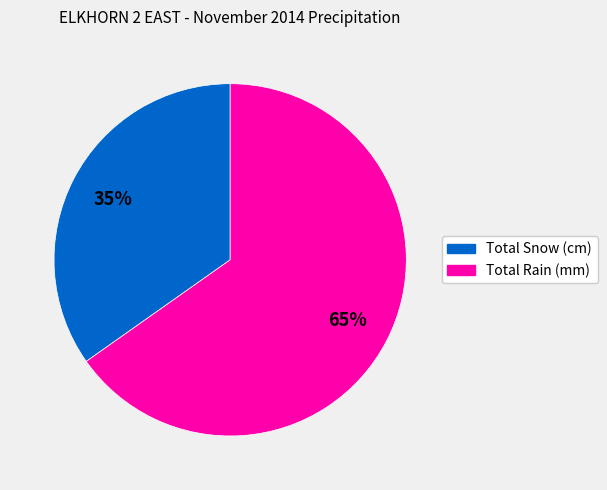

Is there a majority slice in this chart?

Yes